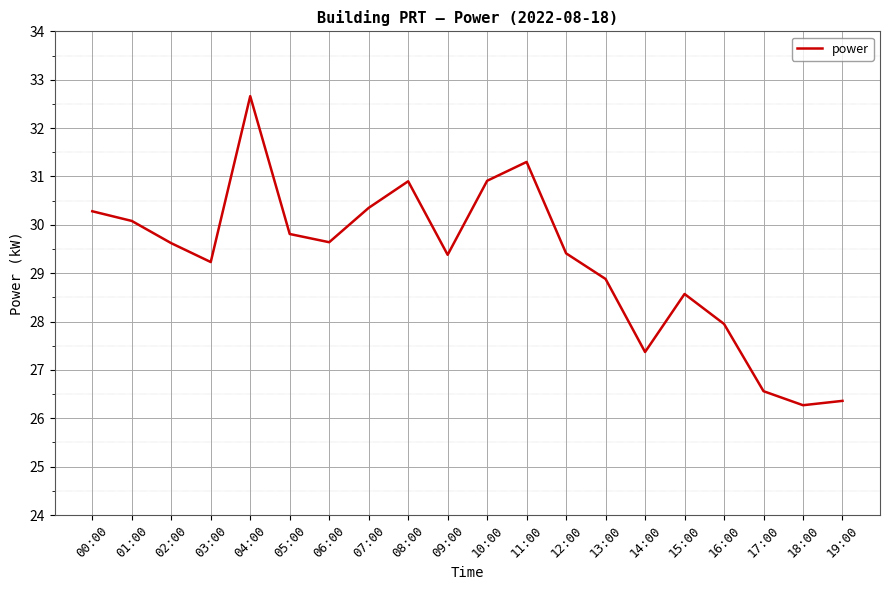

Approximately how many times larger is the value at 19:00 compared to 07:00?

0.9